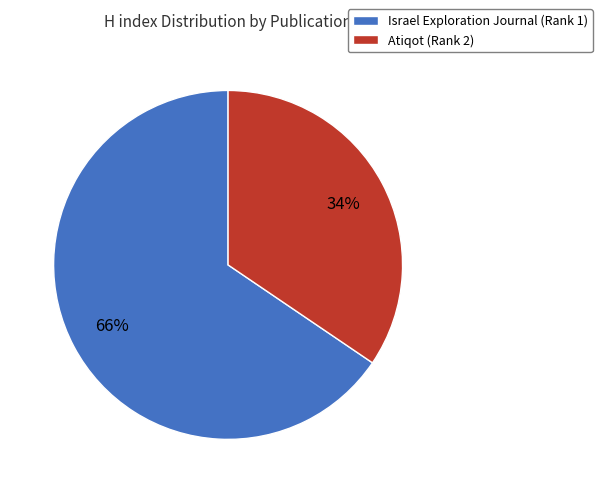

What is the majority slice?

Israel Exploration Journal (Rank 1)